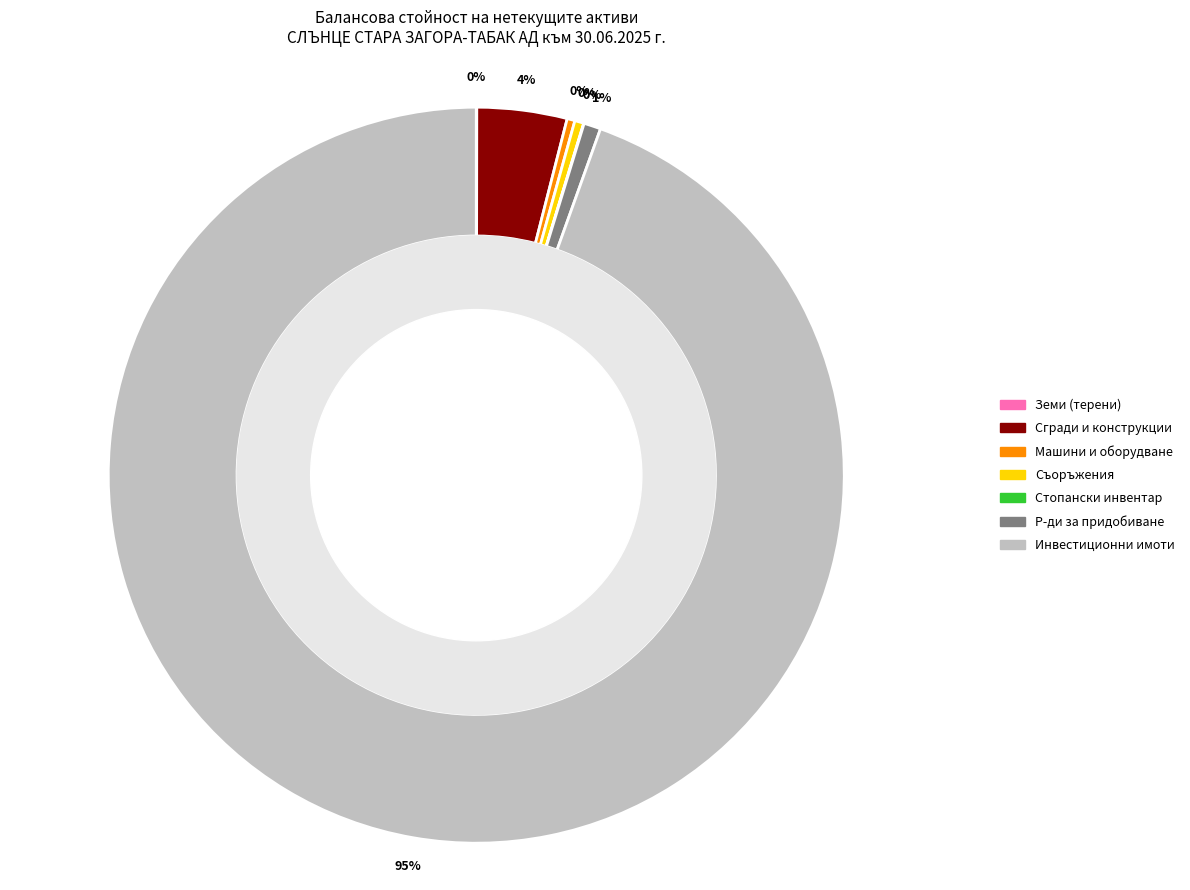

To the nearest percent, what is the average slice percentage?

14%